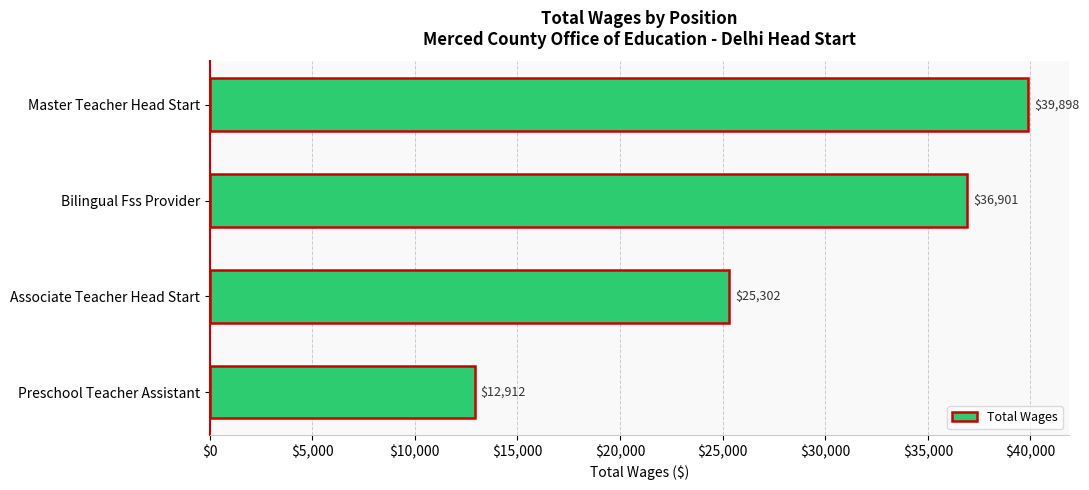

How many values are between 25302 and 39898?

3